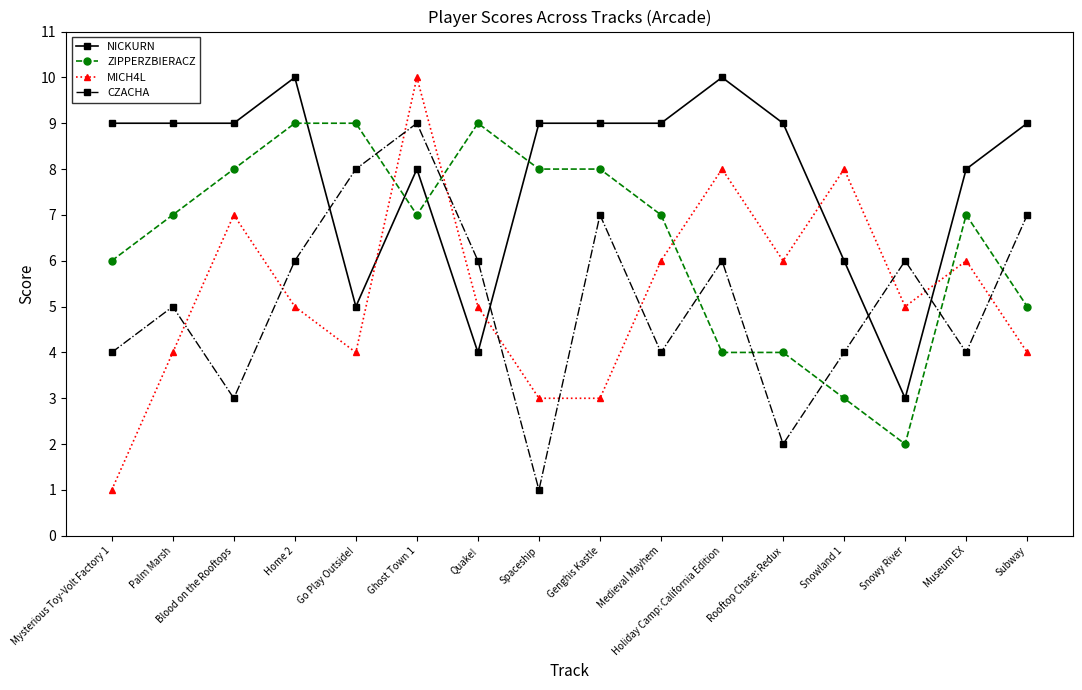

Does the chart display data point markers on the line(s)?

Yes